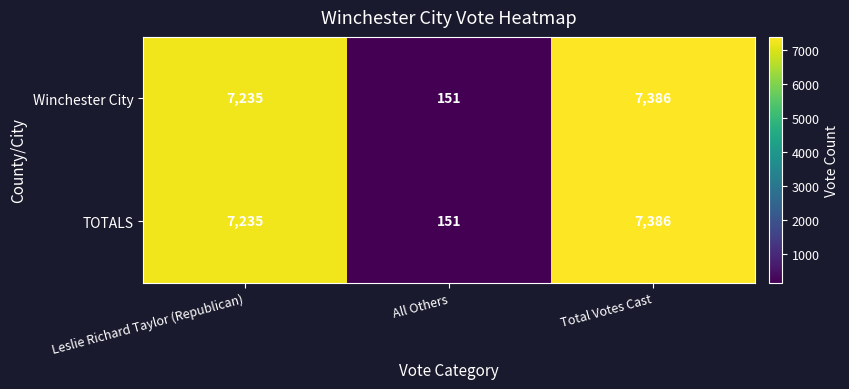

At which label is TOTALS closest to 3768?

Leslie Richard Taylor (Republican)